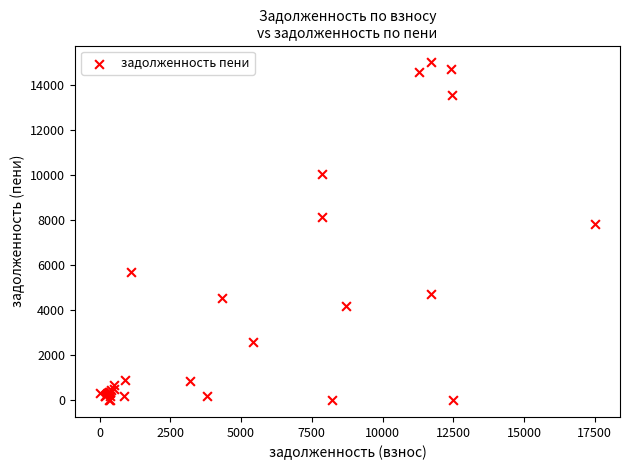

What Y value in the scatter plot is closest to 7502?

7808.3